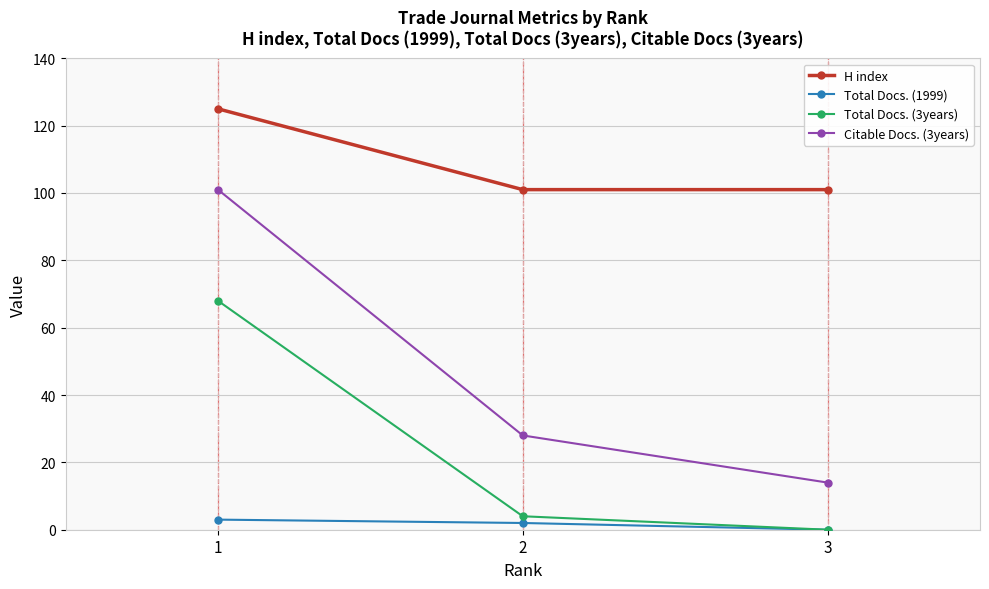

What is the spread (max minus min) of values at 1?

122